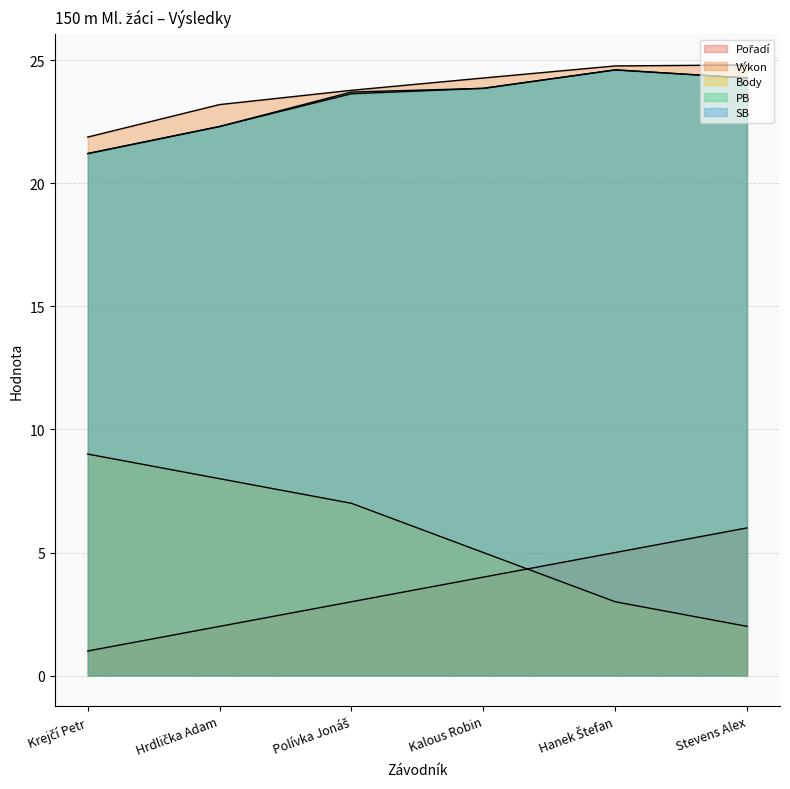

In SB, how many points are higher than both neighbors (excluding endpoints)?

1